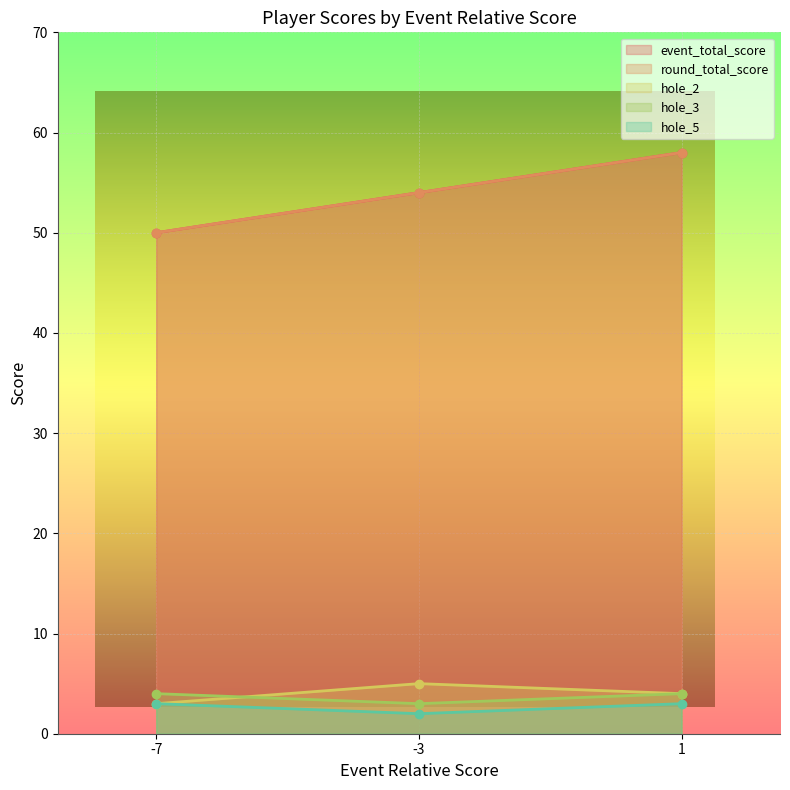

How many hole_5 values are between 2 and 3?

3